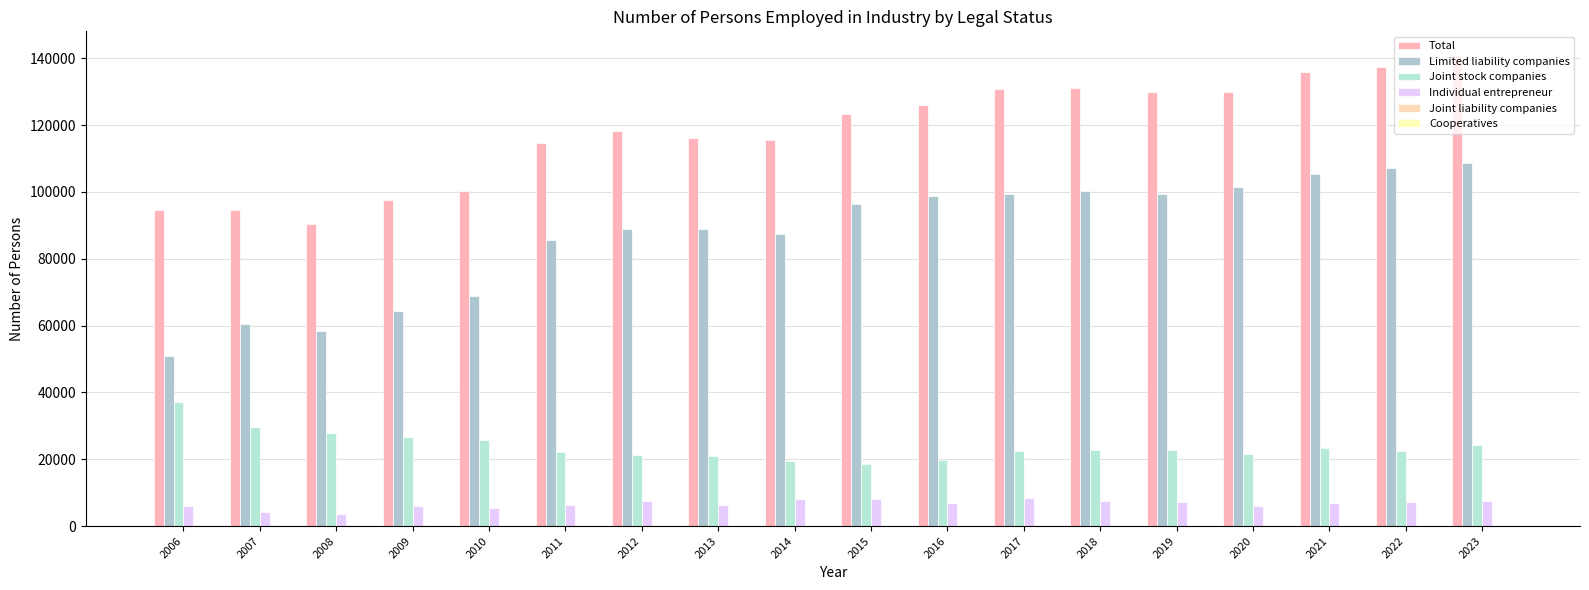

What is the approximate value of Total at 2022, to the nearest 10?

137360